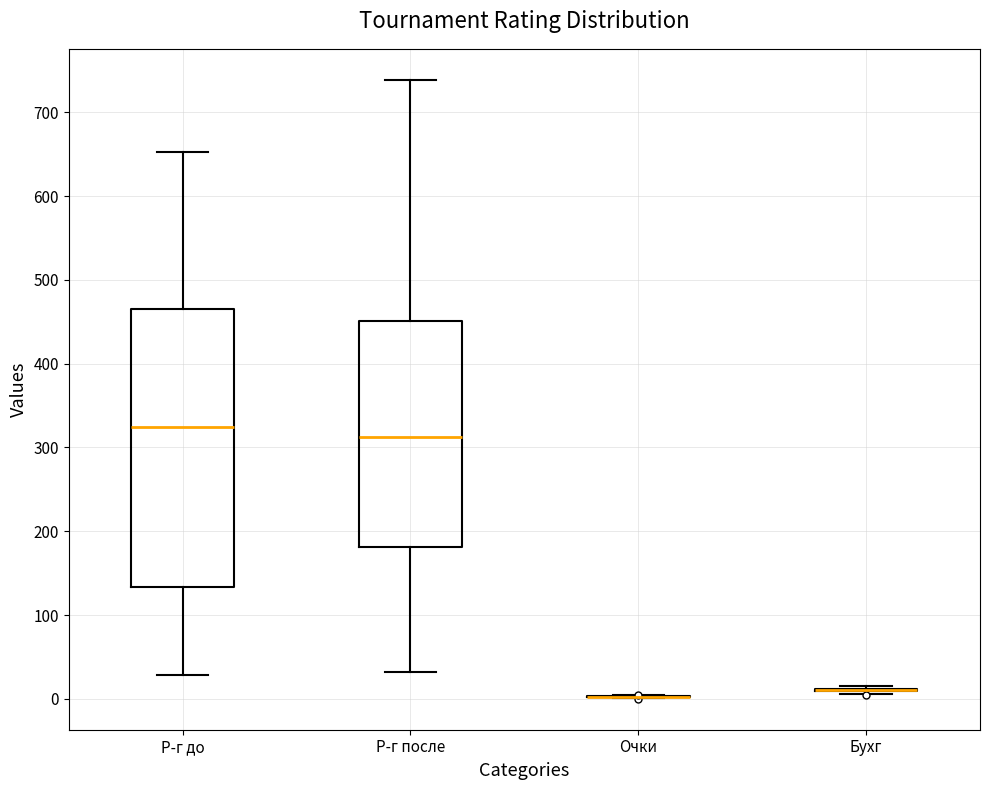

Reading left to right, read every box against the y-axis: the position of its median line, the range the box covers, and the ends of its whiskers. The values are not printed on the chart, so give them approximately, as read against the axis.

Р-г до: median 320, box 130 to 470, whiskers 30 to 650
Р-г после: median 310, box 180 to 450, whiskers 30 to 740
Очки: box collapsed to a line at 0, whiskers 0 to 0
Бухг: box collapsed to a line at 10, whiskers 10 to 20